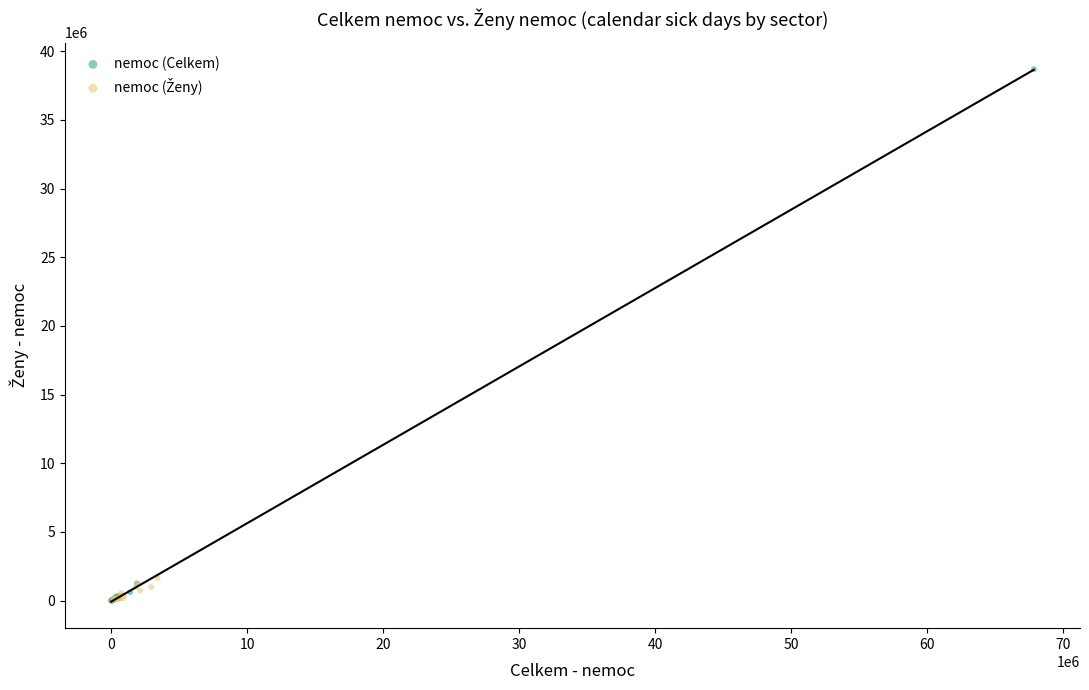

Which series reaches the maximum Y coordinate?

nemoc (Celkem)